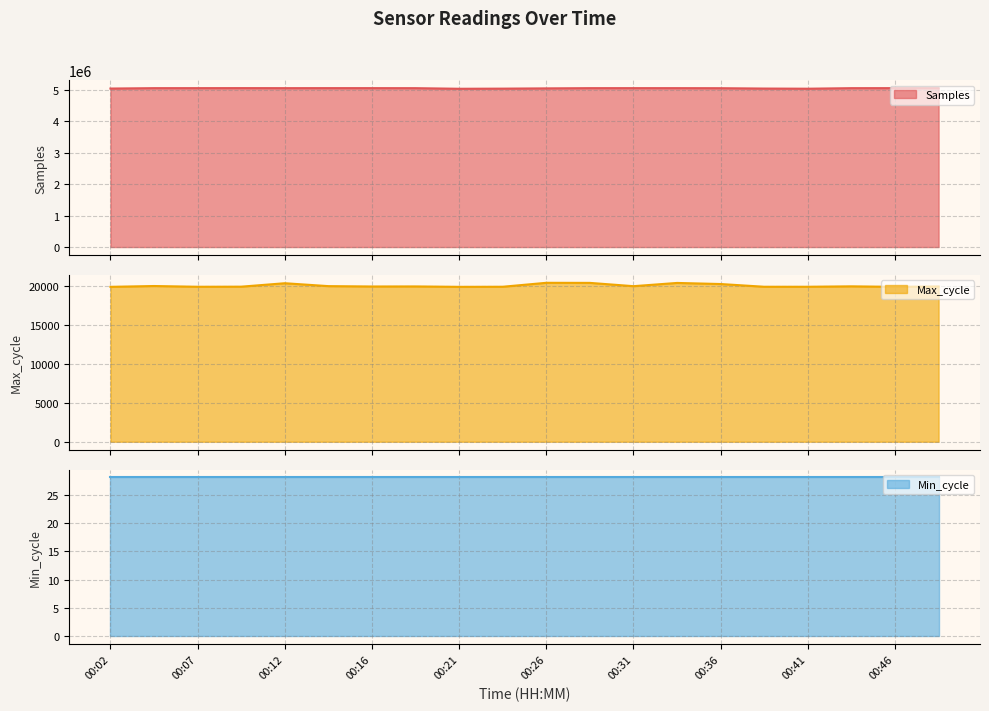

True or false: Max_cycle and Samples cross at least once.

False